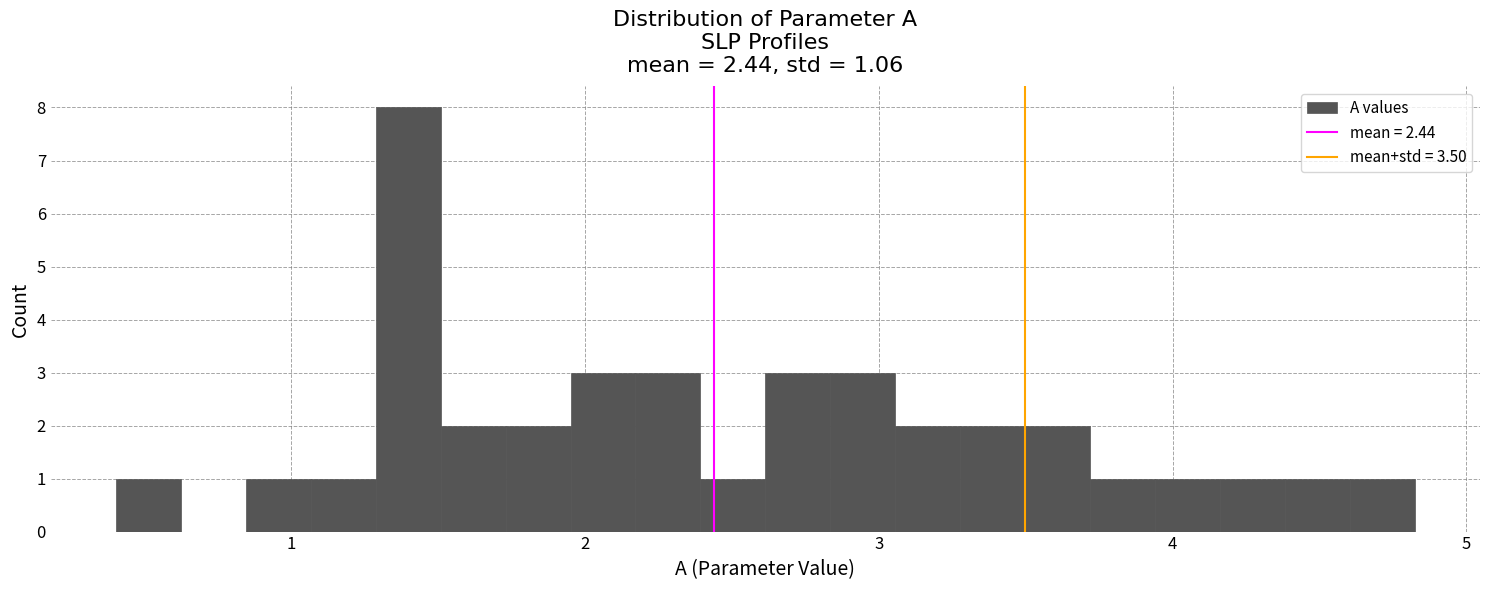

Read against the x-axis, roughly where is the centre of the tallest bar?

1.4